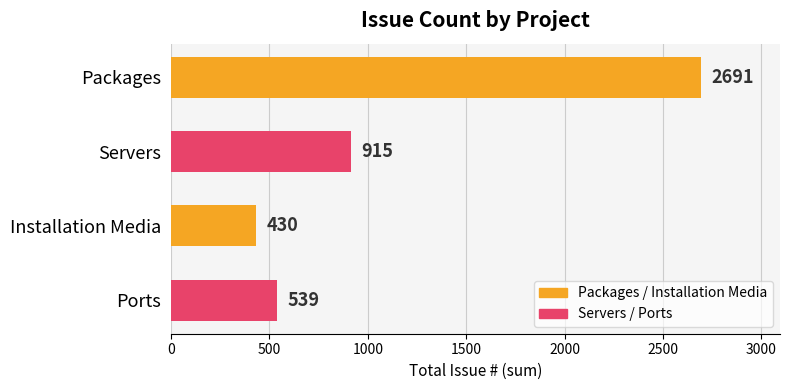

What is the difference between the maximum and minimum values?

2261